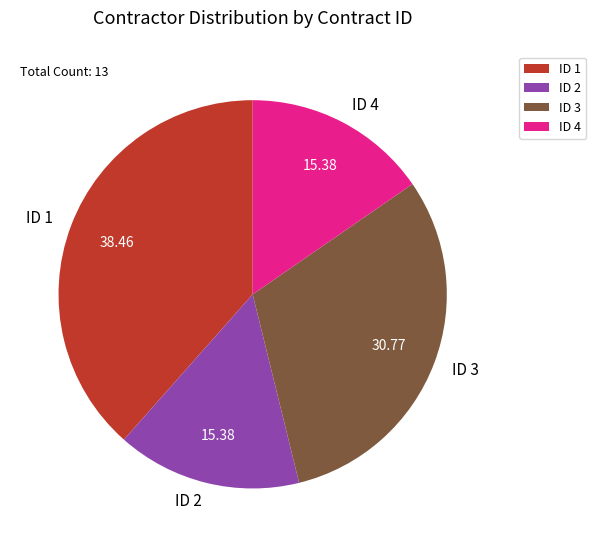

Combined, do ID 2 and ID 3 account for over 50%?

No